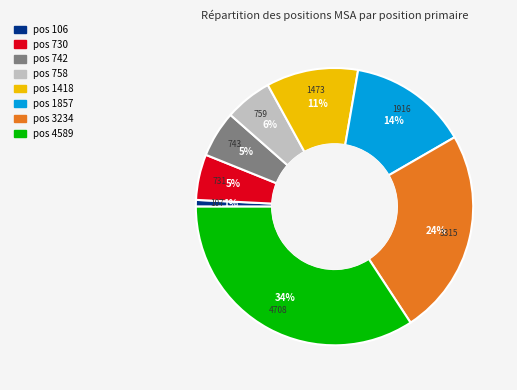

Does any single category account for the majority?

No